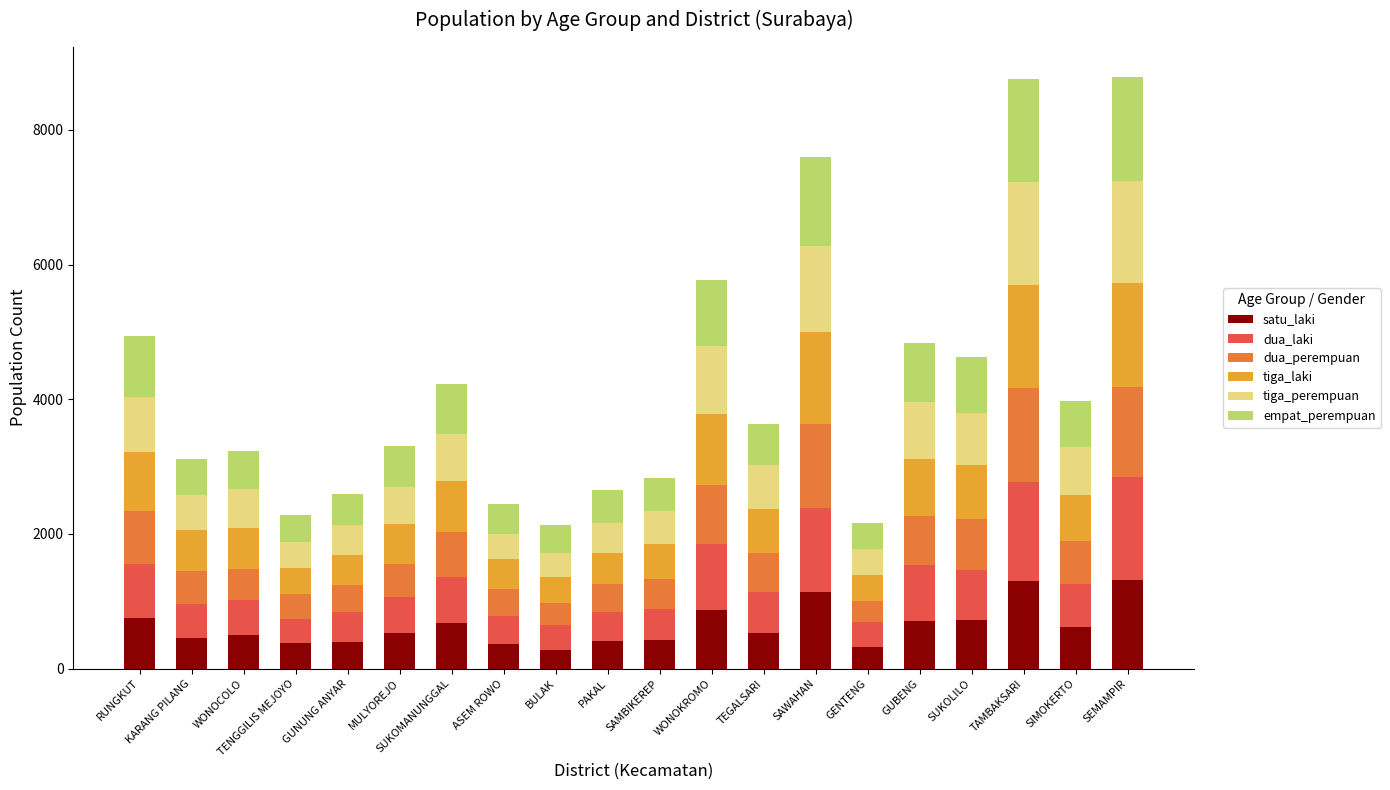

The value of satu_laki at RUNGKUT is 755. True or false?

True